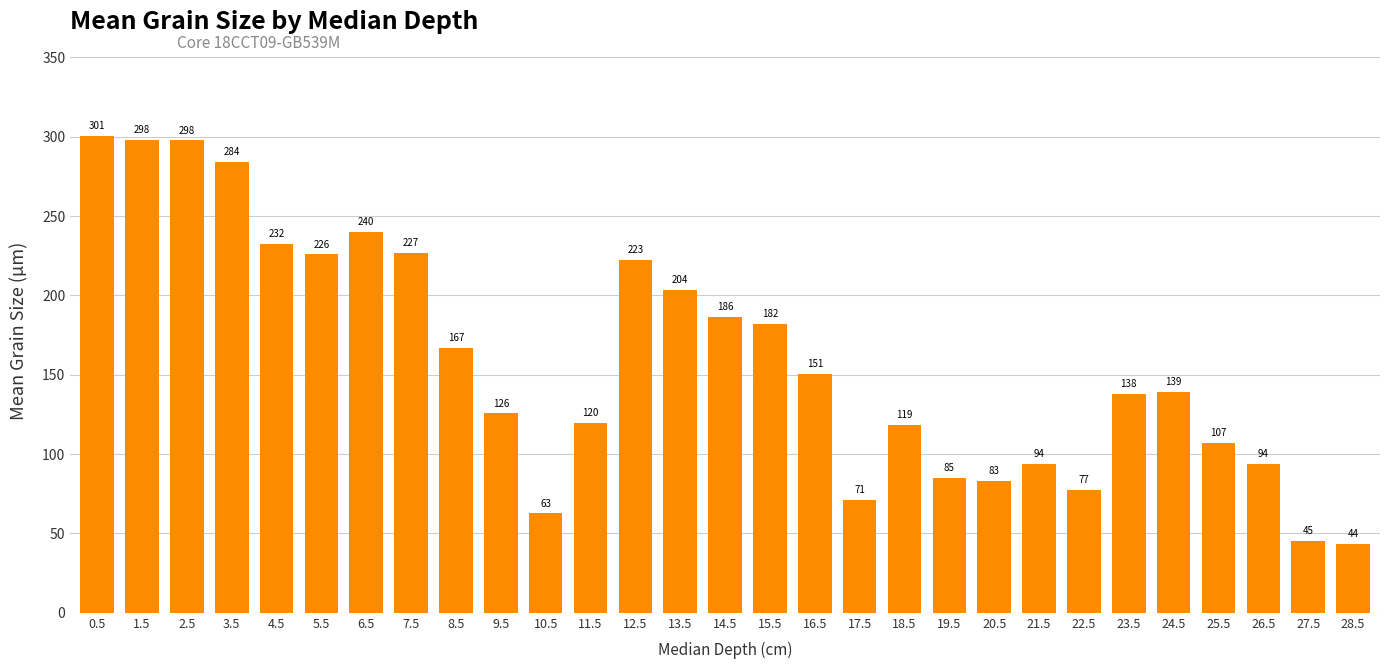

Approximately how many times larger is the value at 14.5 compared to 13.5?

0.9